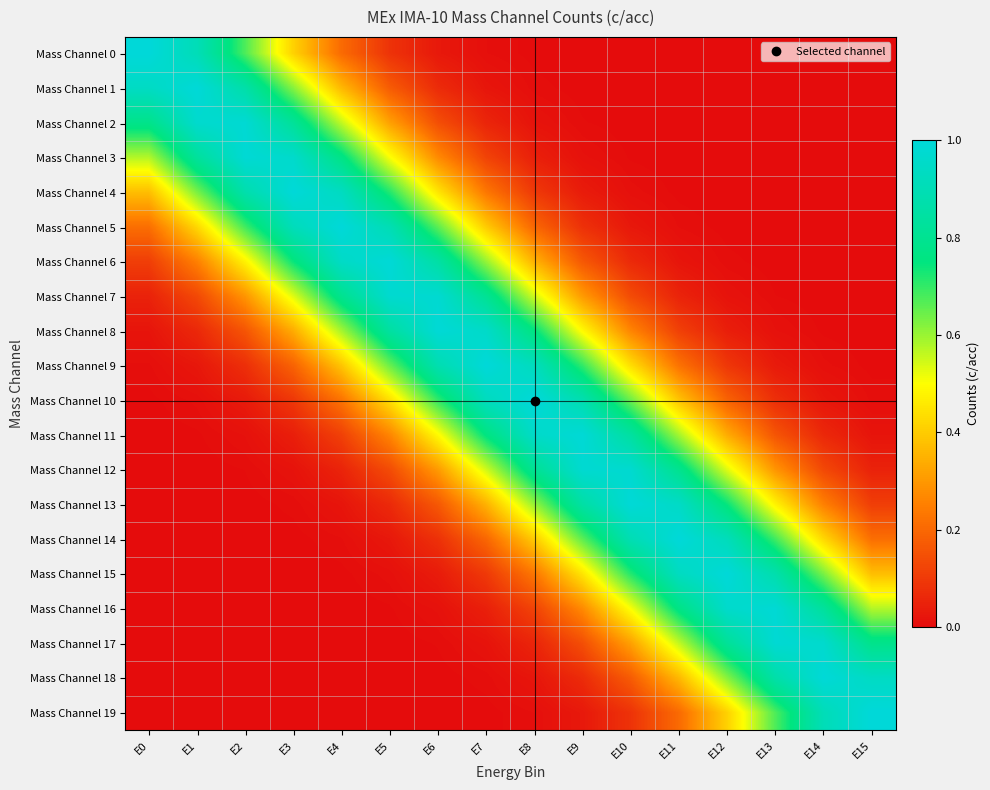

What is the total value across all series at E13?

6.1